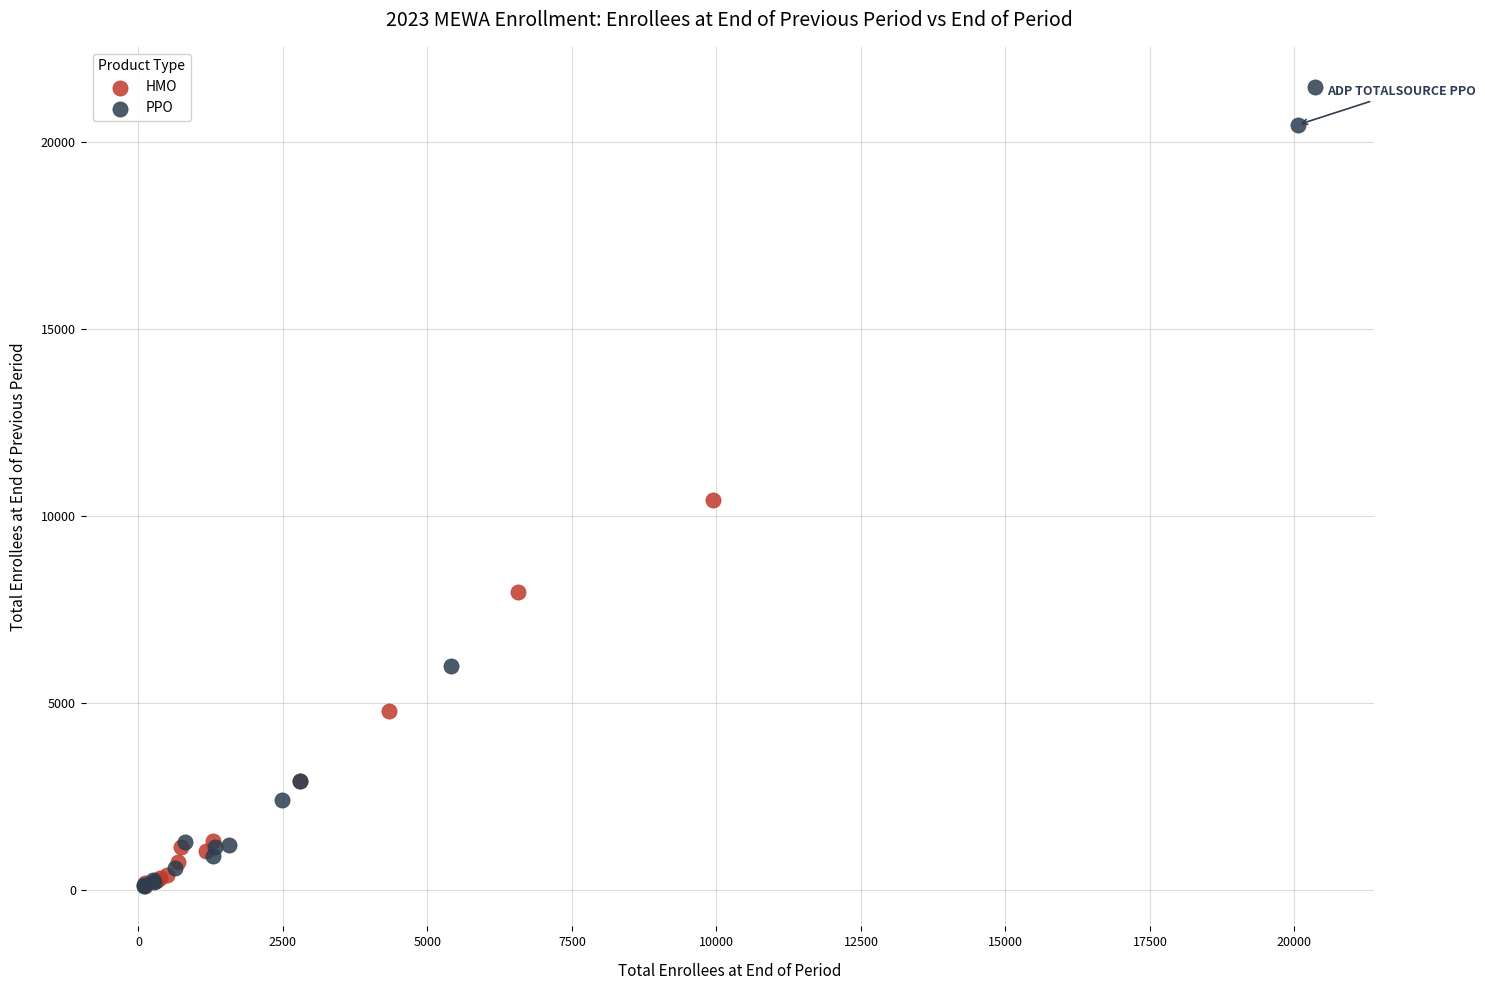

Which series reaches the maximum Y coordinate?

PPO